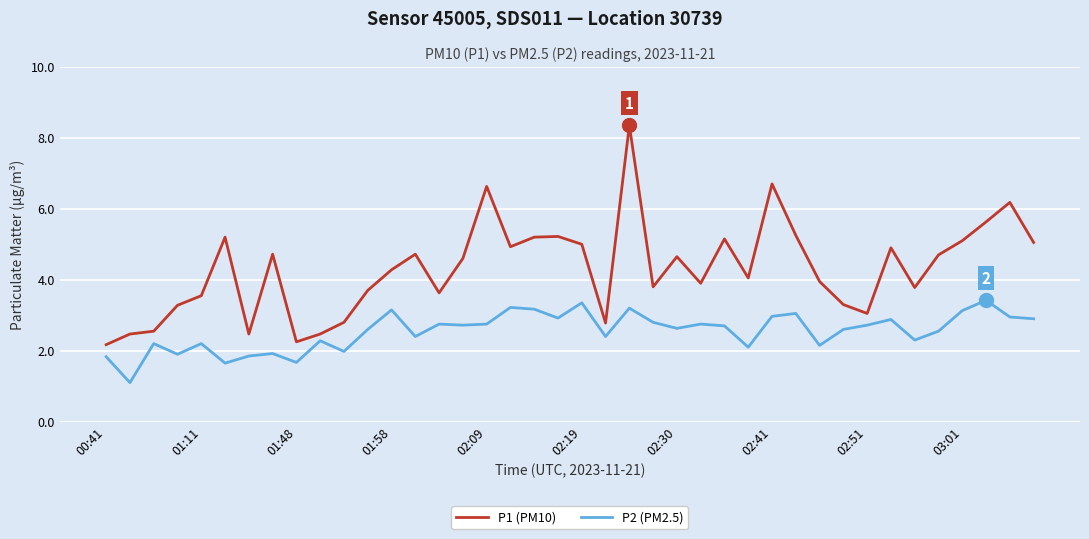

True or false: P1 (PM10) has more than 0 points higher than both neighbors.

True